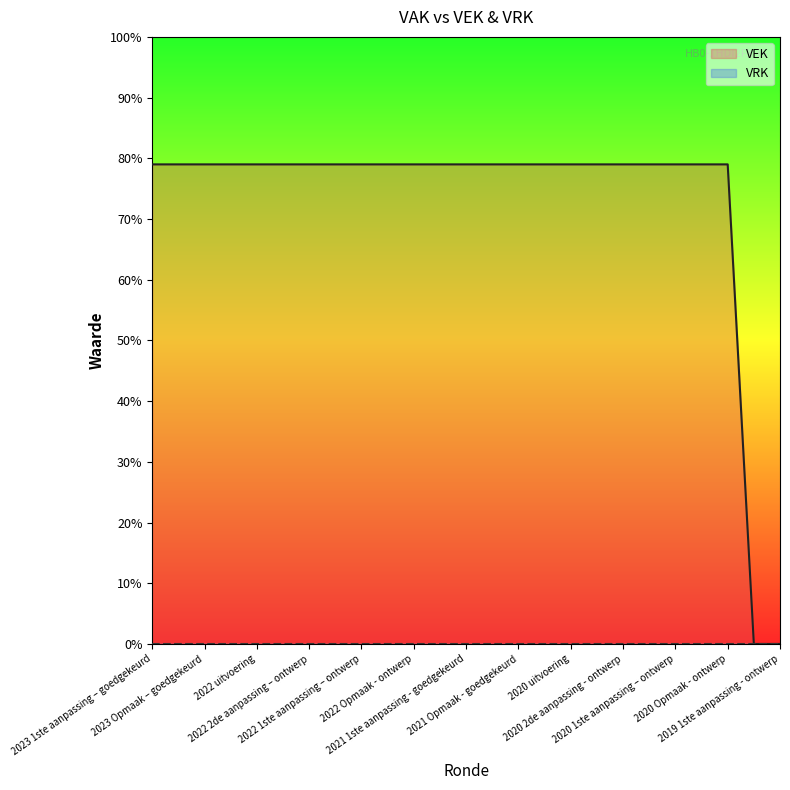

The chart shows a value of 79 at 2020 1ste aanpassing – ontwerp. True or false?

True